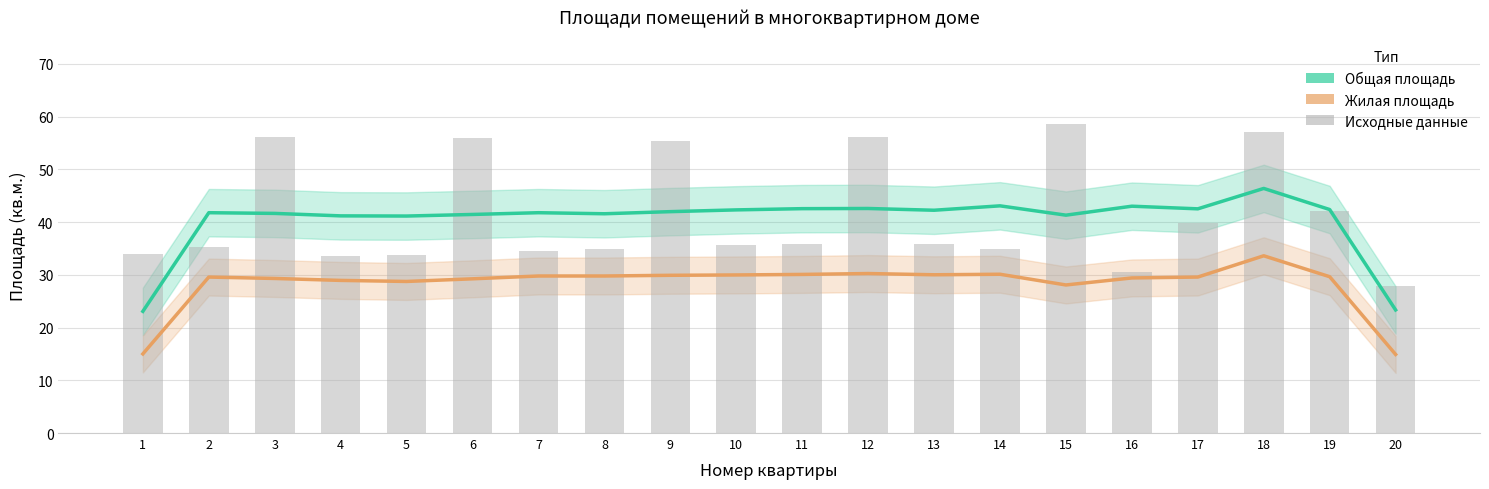

Which series has the largest total across all categories?

Исходные данные (общая)